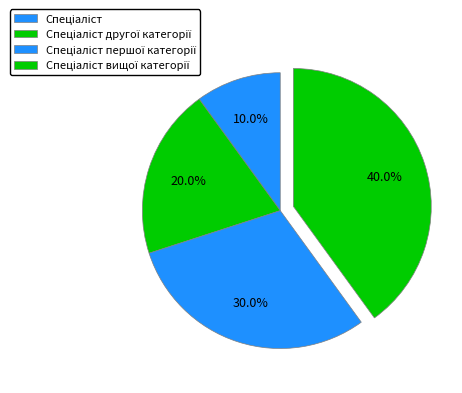

To the nearest percent, what is the combined percentage of Спеціаліст першої категорії and Спеціаліст вищої категорії?

70%